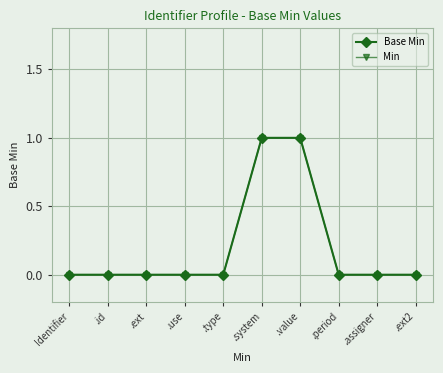

Is this an area chart (filled region under the line)?

No